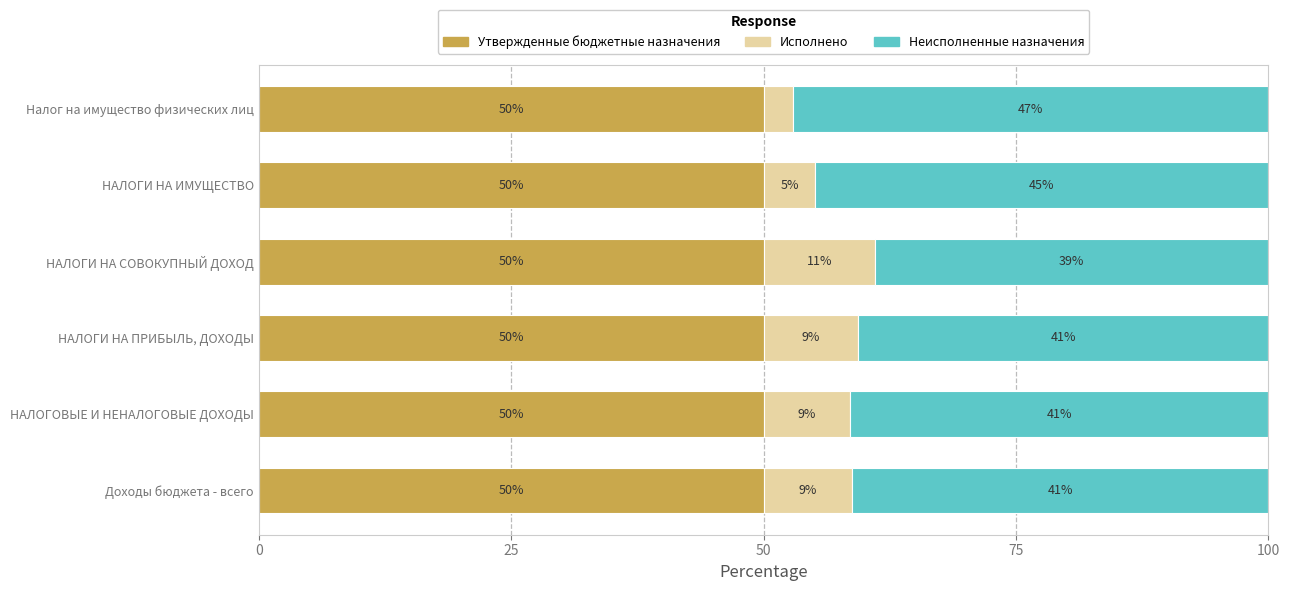

How many categories are shown in the chart?

6